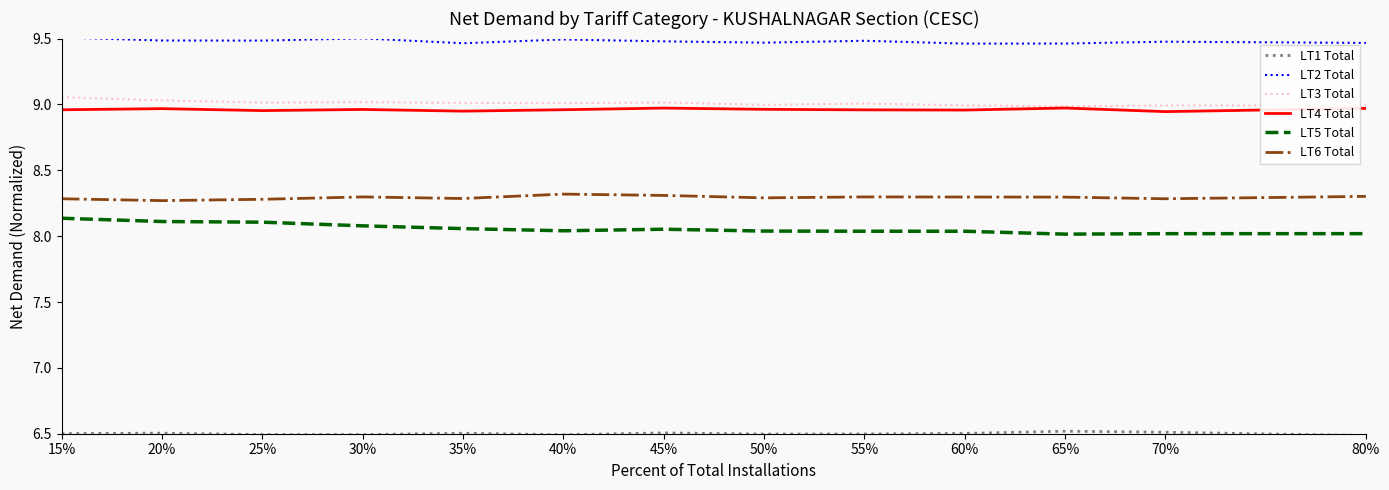

The value of LT3 Total at 15% is 15.5. True or false?

False